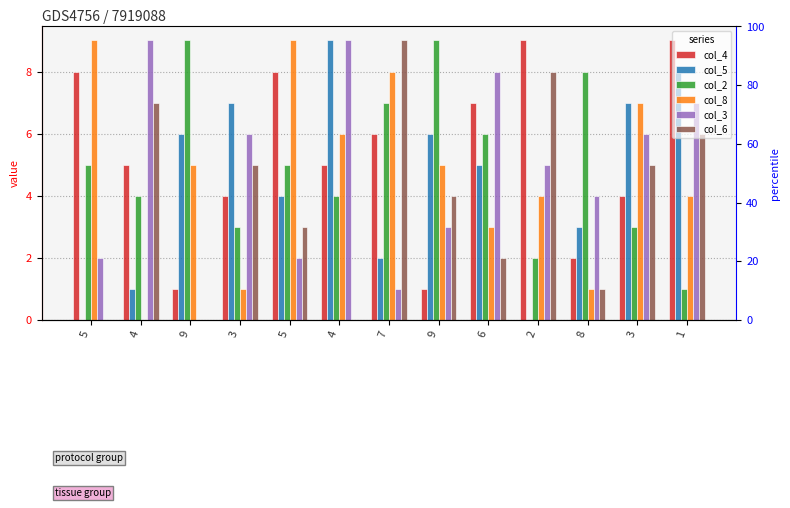

What is the difference between the highest and lowest values at 1?

8